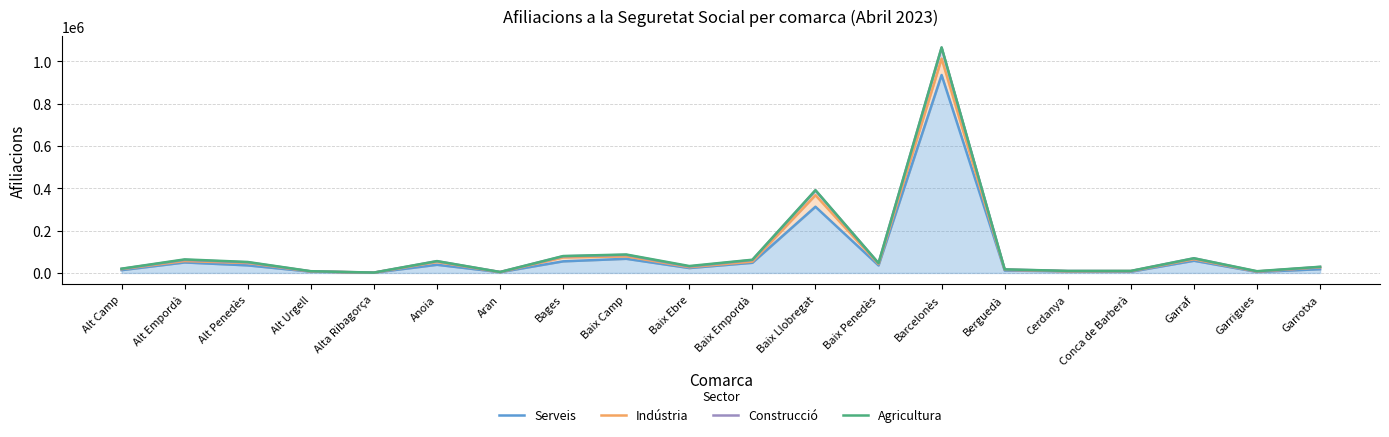

What are all the series names shown in the legend?

Serveis, Indústria, Construcció, Agricultura